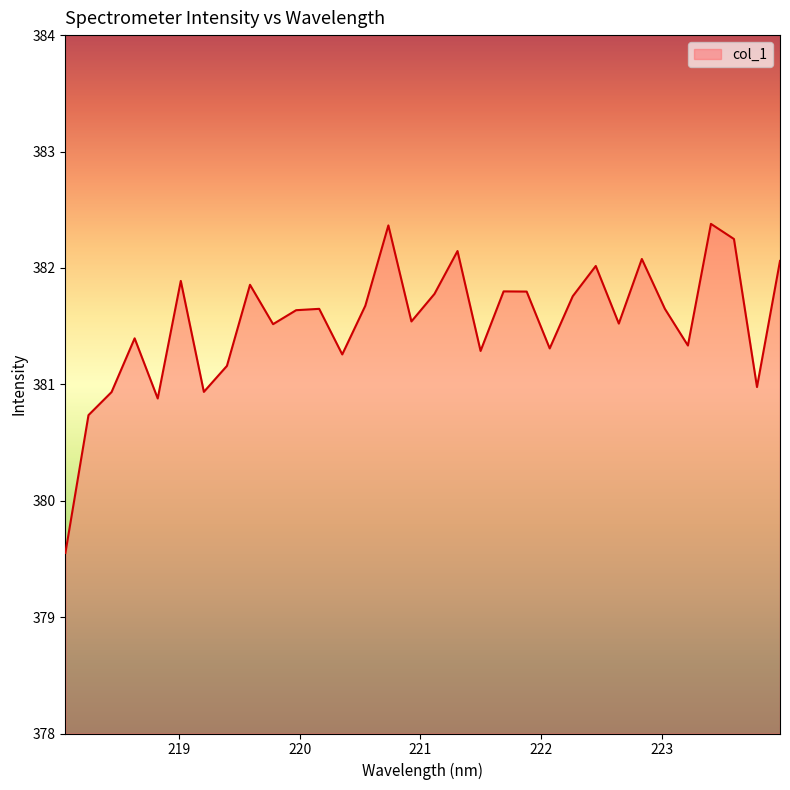

How many interior local valleys (lower than both neighbors) does the data have?

10